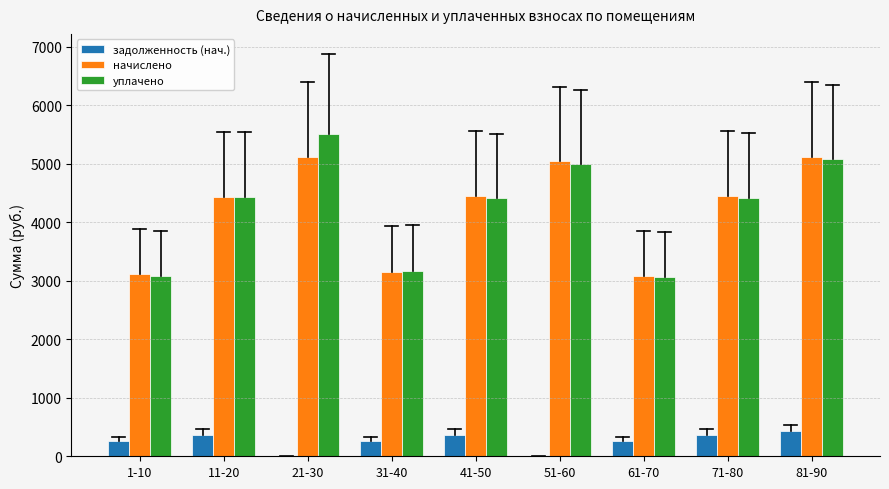

Where does the уплачено series first go above 4413?

11-20